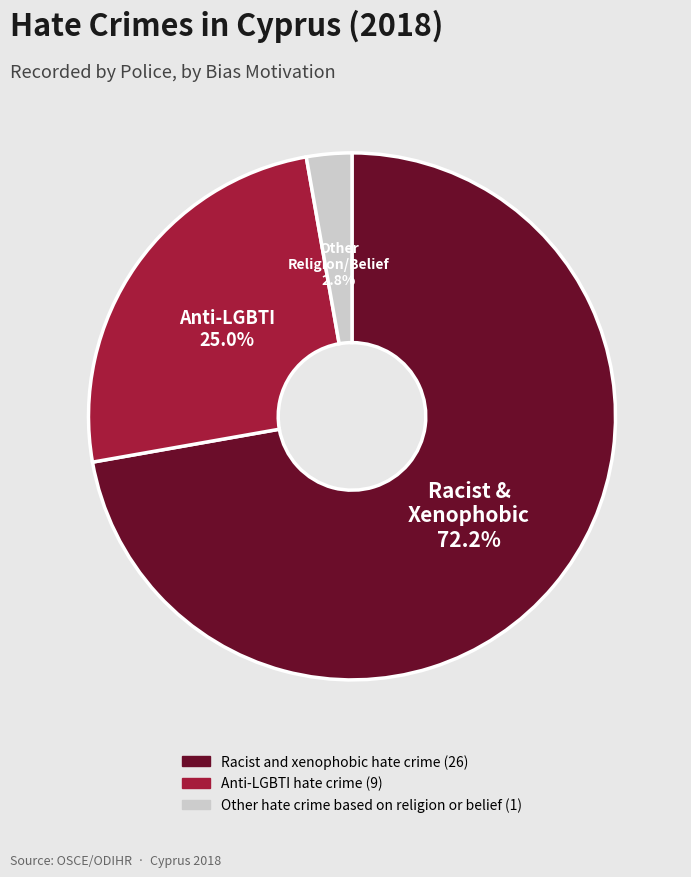

Which slice represents more than half of the pie?

Racist and xenophobic hate crime